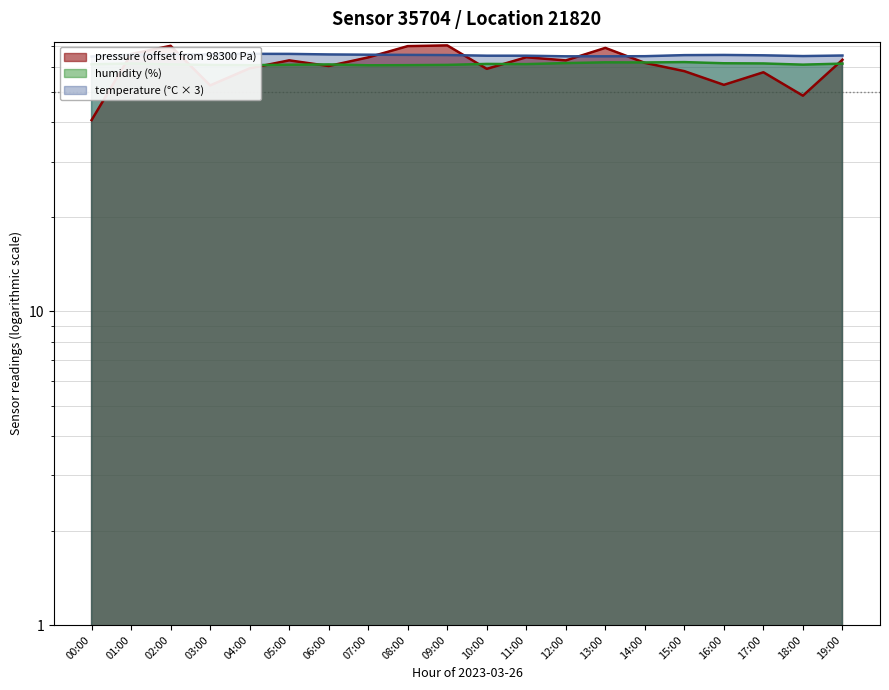

Which series ends up on top after the final intersection of temperature and pressure?

temperature